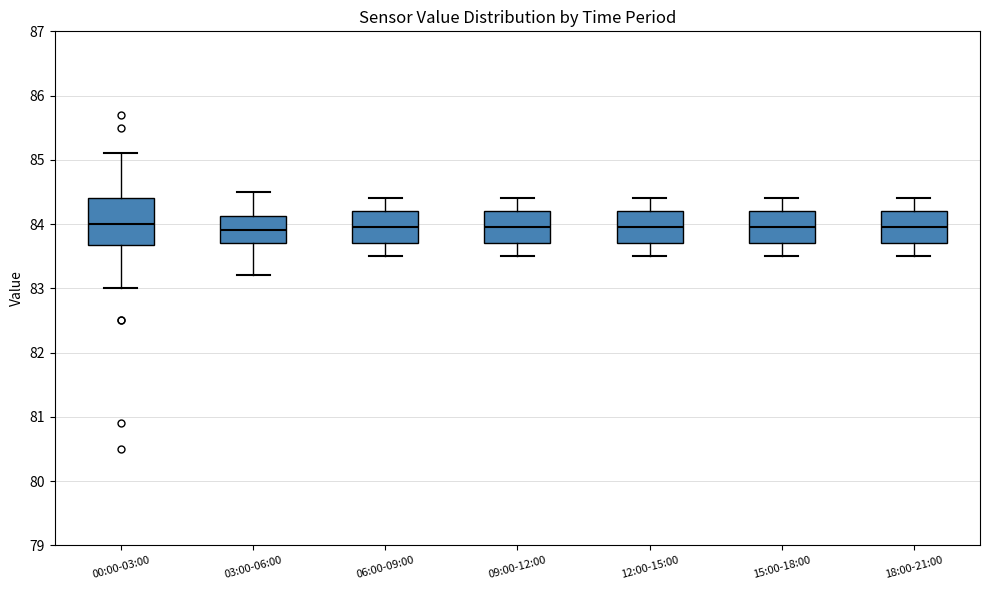

Comparing the boxes themselves (not the whiskers), which one is the tallest?

00:00-03:00